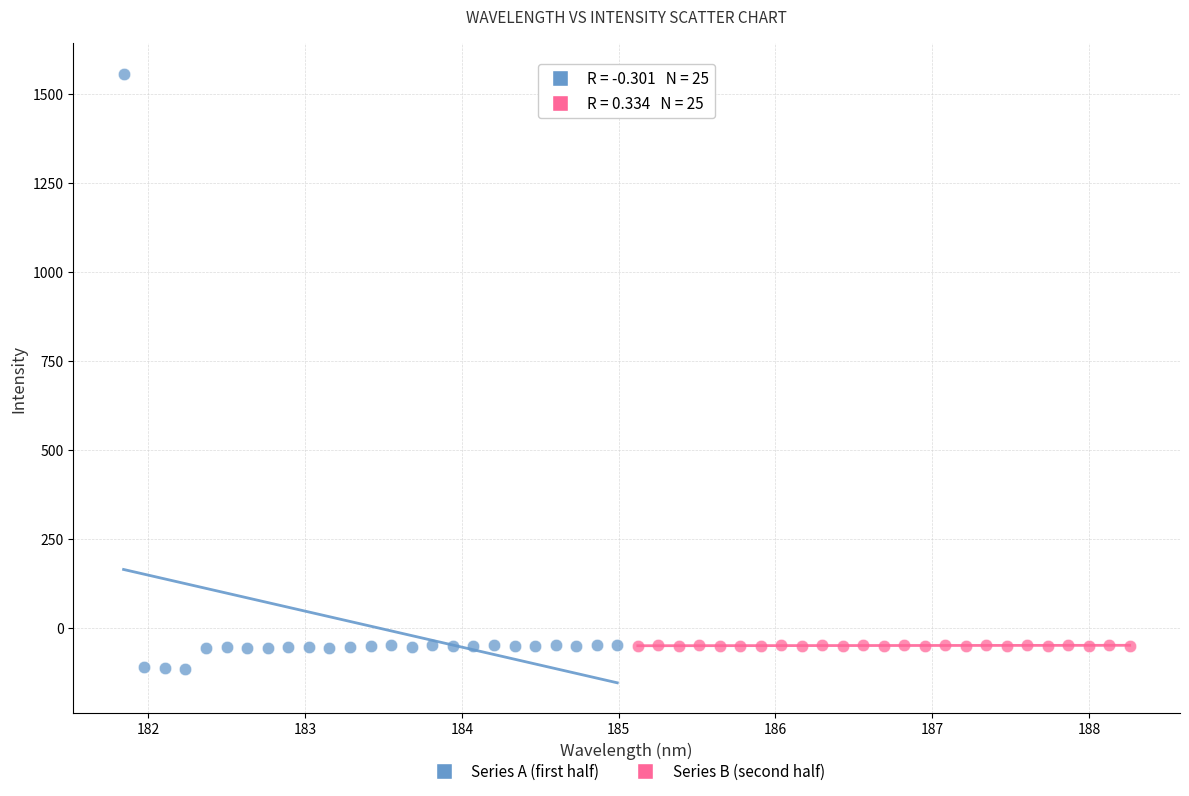

Which series has the largest Y range (max minus min)?

Series A (first half)